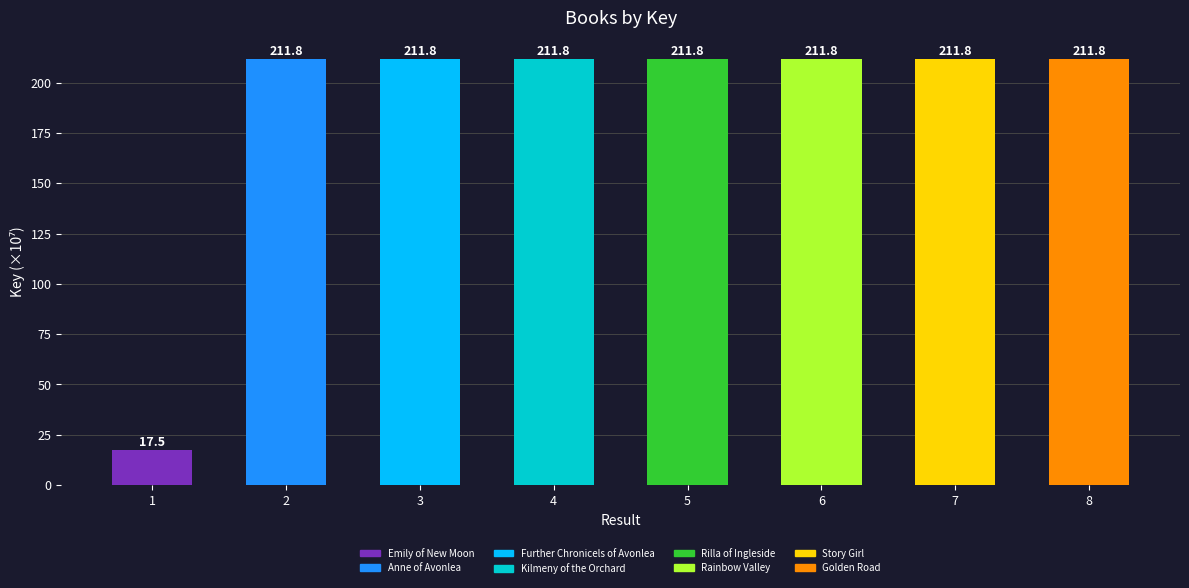

What is the maximum value shown in the chart?

211.8